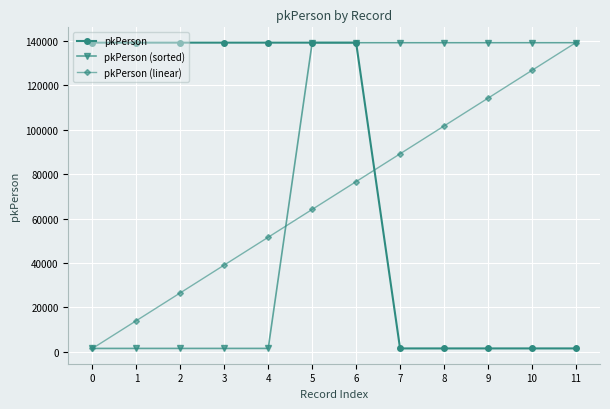

What is the approximate value of pkPerson (linear) at 3?

39087.5